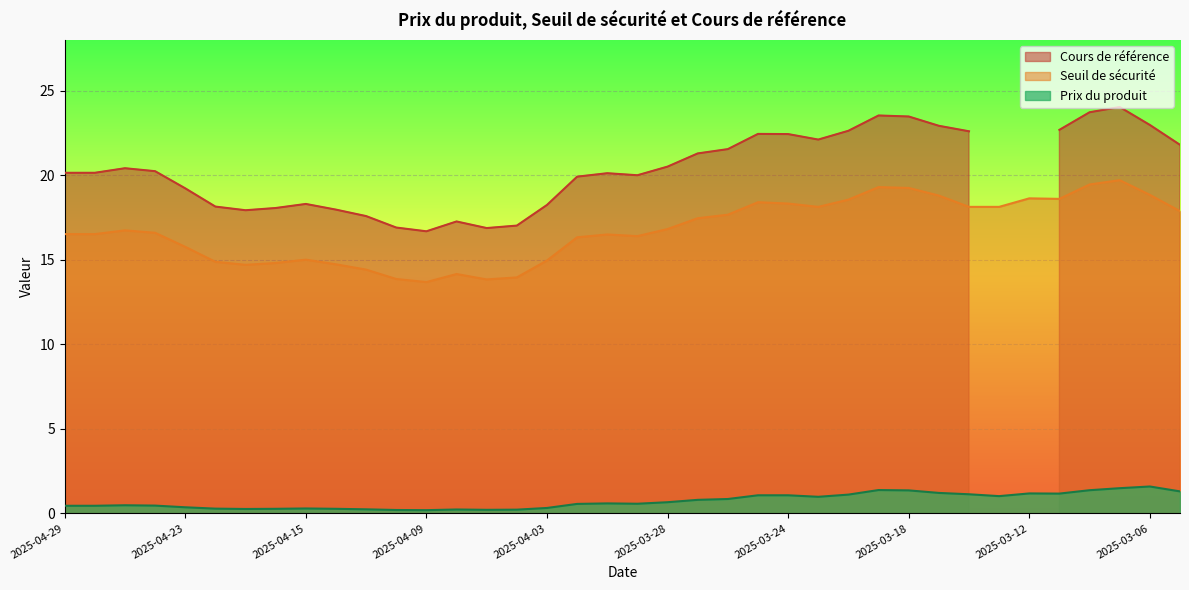

Which category has the highest value across all series?

2025-03-07